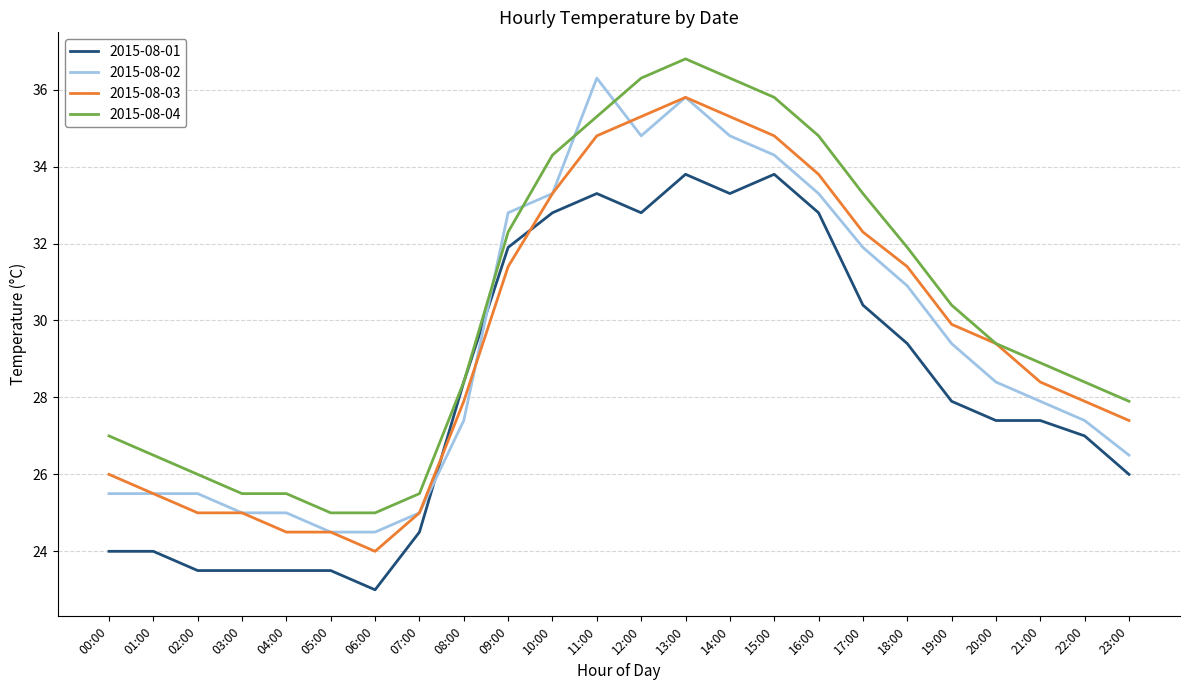

Reading left to right, transcribe all the data shown in this chart.

2015-08-01: 00:00=24.0	01:00=24.0	02:00=23.5	03:00=23.5	04:00=23.5	05:00=23.5	06:00=23.0	07:00=24.5	08:00=28.4	09:00=31.9	10:00=32.8	11:00=33.3	12:00=32.8	13:00=33.8	14:00=33.3	15:00=33.8	16:00=32.8	17:00=30.4	18:00=29.4	19:00=27.9	20:00=27.4	21:00=27.4	22:00=27.0	23:00=26.0
2015-08-02: 00:00=25.5	01:00=25.5	02:00=25.5	03:00=25.0	04:00=25.0	05:00=24.5	06:00=24.5	07:00=25.0	08:00=27.4	09:00=32.8	10:00=33.3	11:00=36.3	12:00=34.8	13:00=35.8	14:00=34.8	15:00=34.3	16:00=33.3	17:00=31.9	18:00=30.9	19:00=29.4	20:00=28.4	21:00=27.9	22:00=27.4	23:00=26.5
2015-08-03: 00:00=26.0	01:00=25.5	02:00=25.0	03:00=25.0	04:00=24.5	05:00=24.5	06:00=24.0	07:00=25.0	08:00=27.9	09:00=31.4	10:00=33.3	11:00=34.8	12:00=35.3	13:00=35.8	14:00=35.3	15:00=34.8	16:00=33.8	17:00=32.3	18:00=31.4	19:00=29.9	20:00=29.4	21:00=28.4	22:00=27.9	23:00=27.4
2015-08-04: 00:00=27.0	01:00=26.5	02:00=26.0	03:00=25.5	04:00=25.5	05:00=25.0	06:00=25.0	07:00=25.5	08:00=28.4	09:00=32.3	10:00=34.3	11:00=35.3	12:00=36.3	13:00=36.8	14:00=36.3	15:00=35.8	16:00=34.8	17:00=33.3	18:00=31.9	19:00=30.4	20:00=29.4	21:00=28.9	22:00=28.4	23:00=27.9